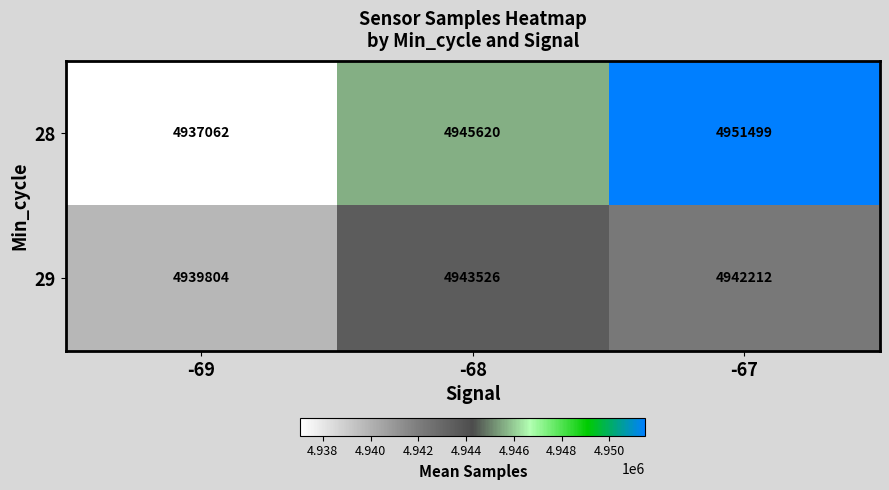

The 29 series shows 7031136 at -67. True or false?

False